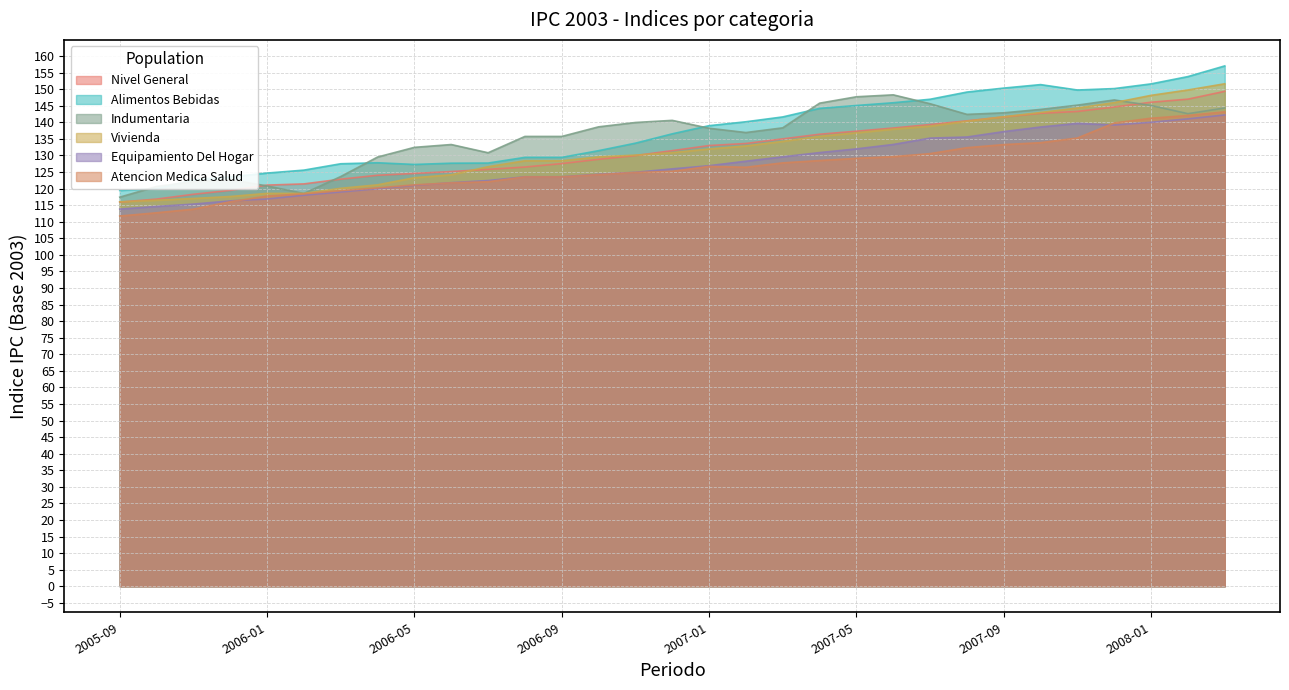

How many interior local peaks does the ipc_2003_indumentaria series have?

5